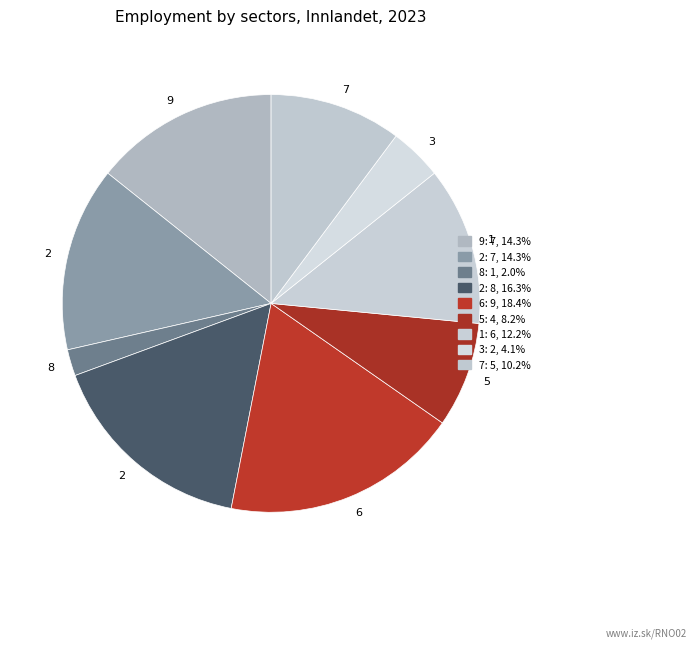

Rank the categories by value from lowest to highest.

8, 3, 5, 7, 1, 9, 2, 2, 6